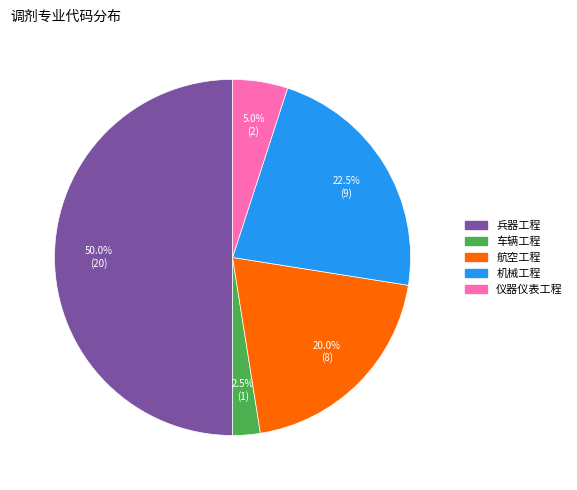

To the nearest percent, what percentage of the pie is 兵器工程?

50%